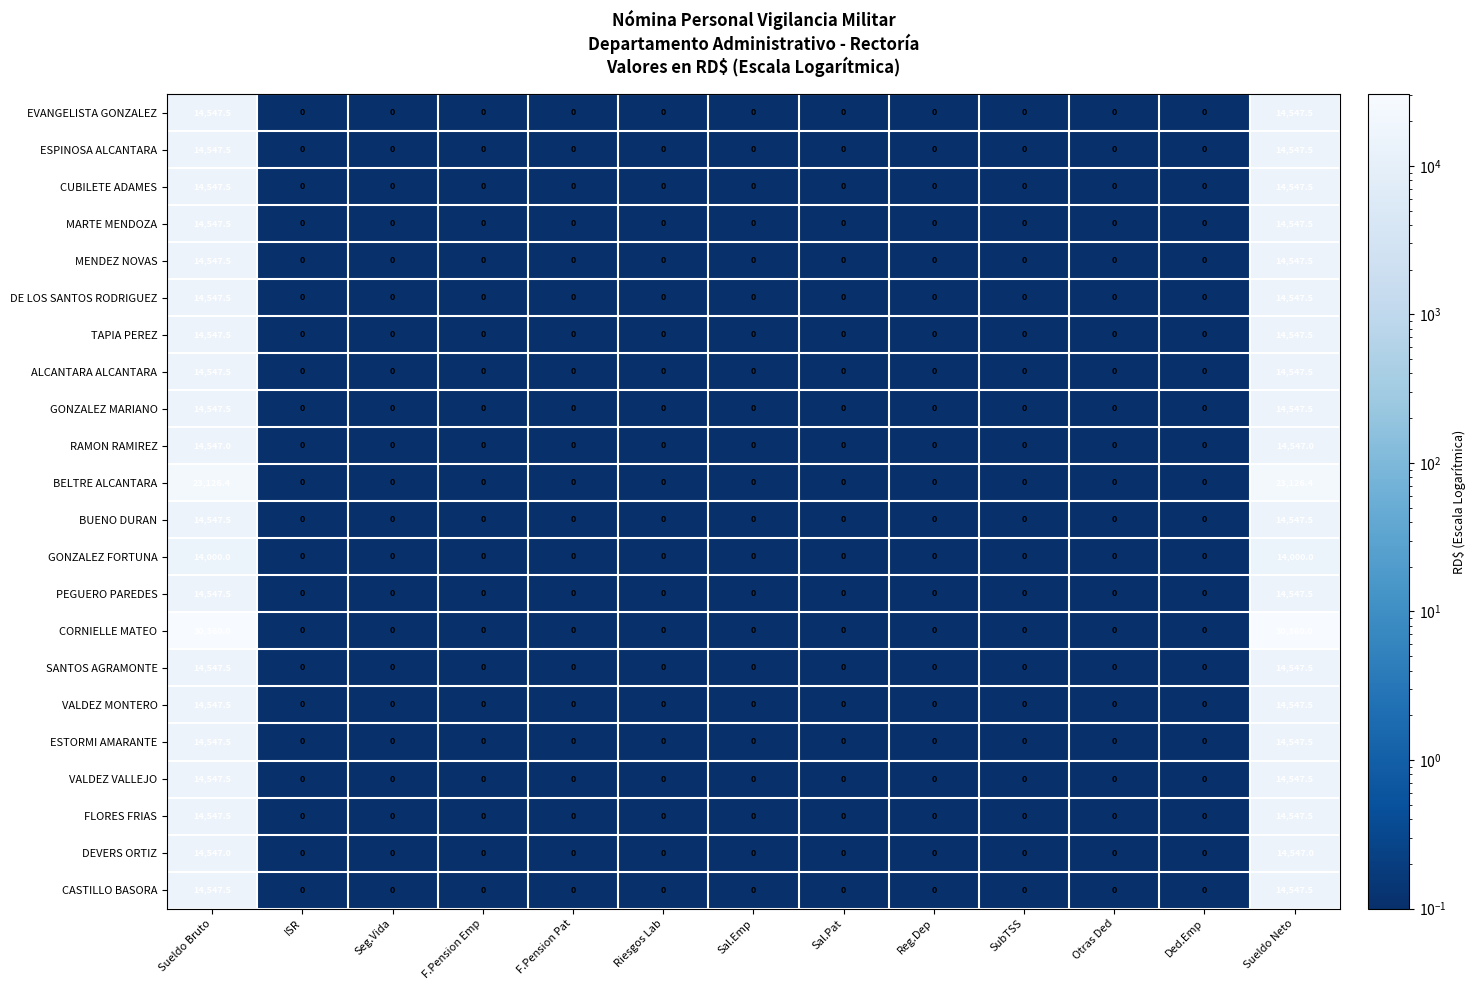

Which series changed the most between Riesgos Lab and Sueldo Neto?

CORNIELLE MATEO